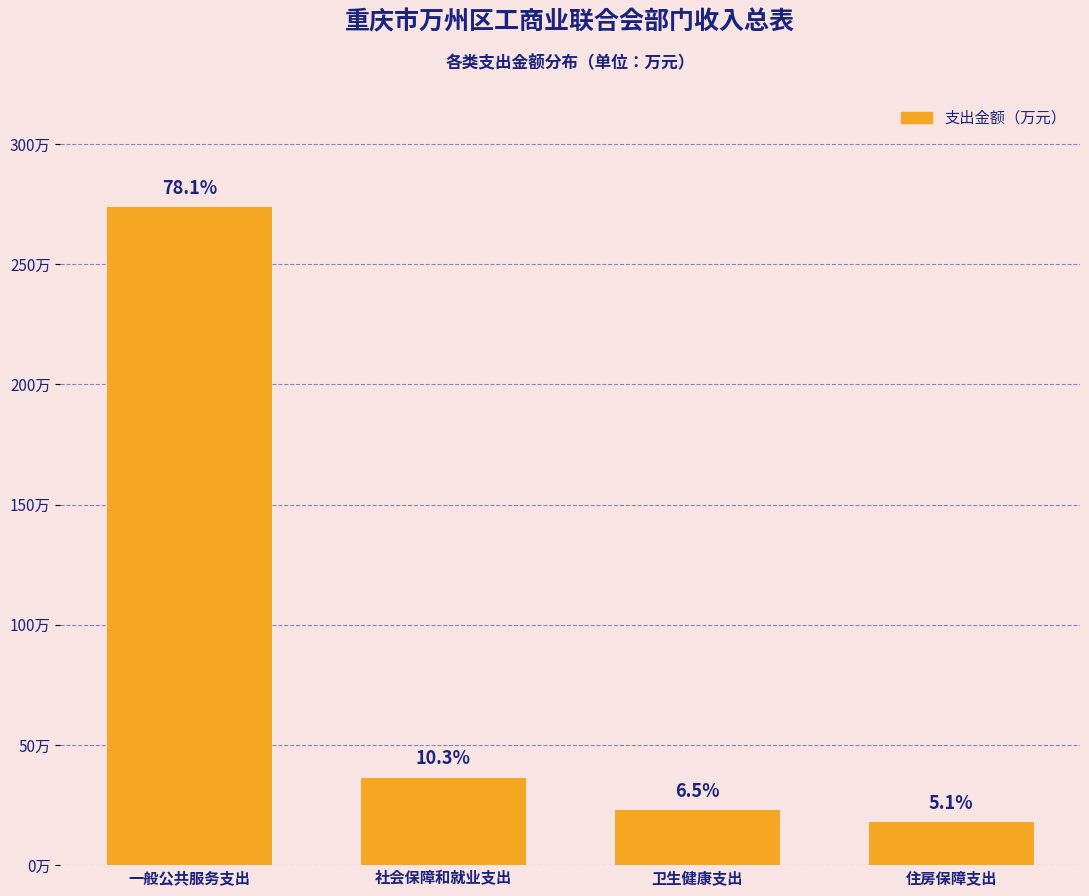

Does the chart contain any negative values?

No